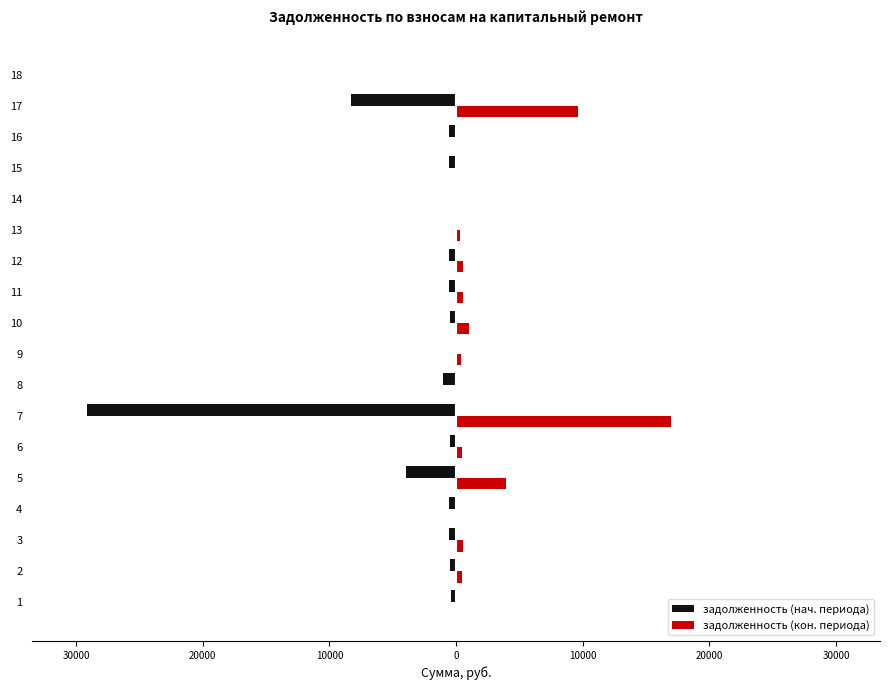

What is the label of the 4th bar from the right?

14